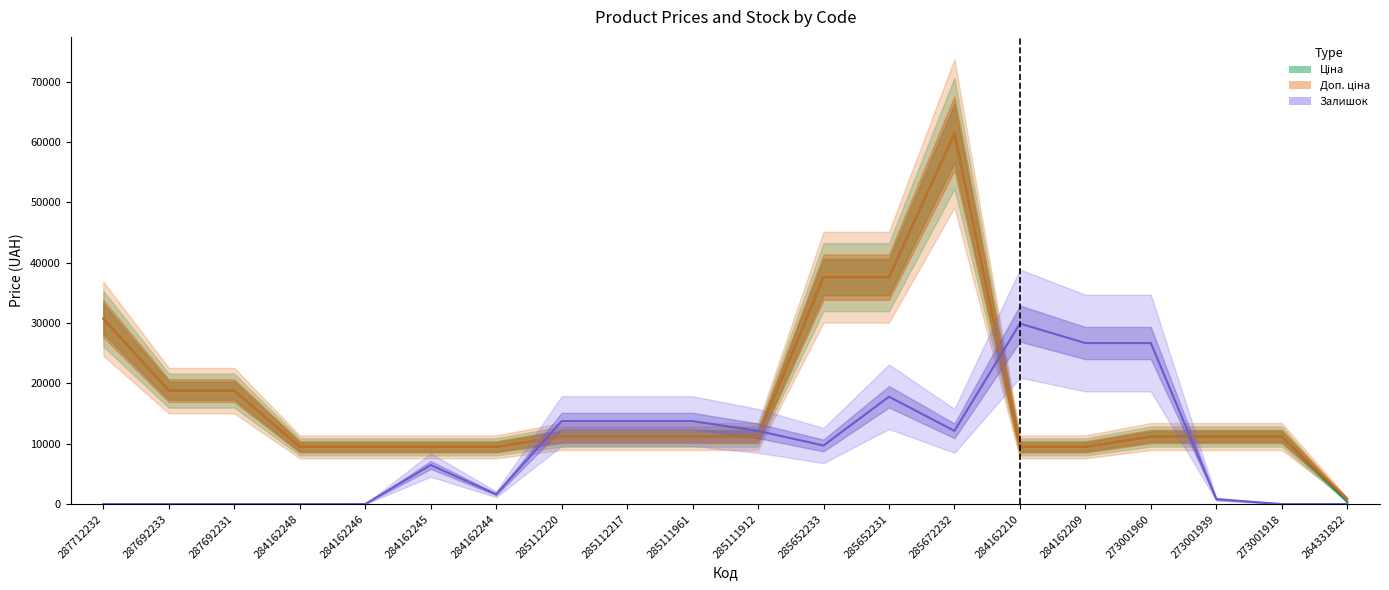

What is the highest value of the Ціна series?

61434.3